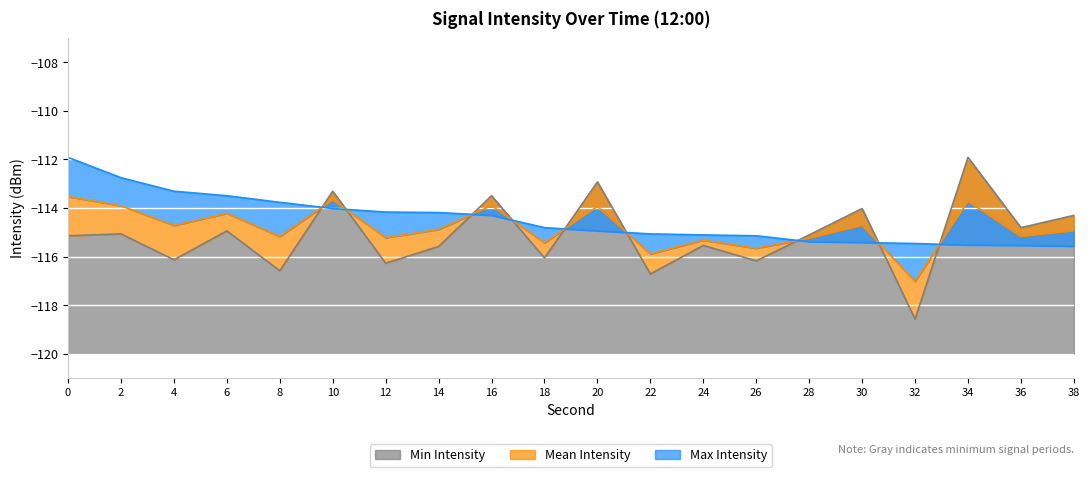

Which category has the highest value in the Min Intensity series?

34